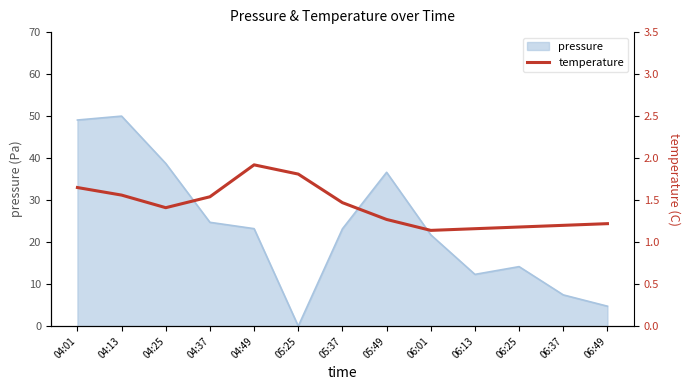

True or false: pressure has a value of 2.0 at 06:49.

False